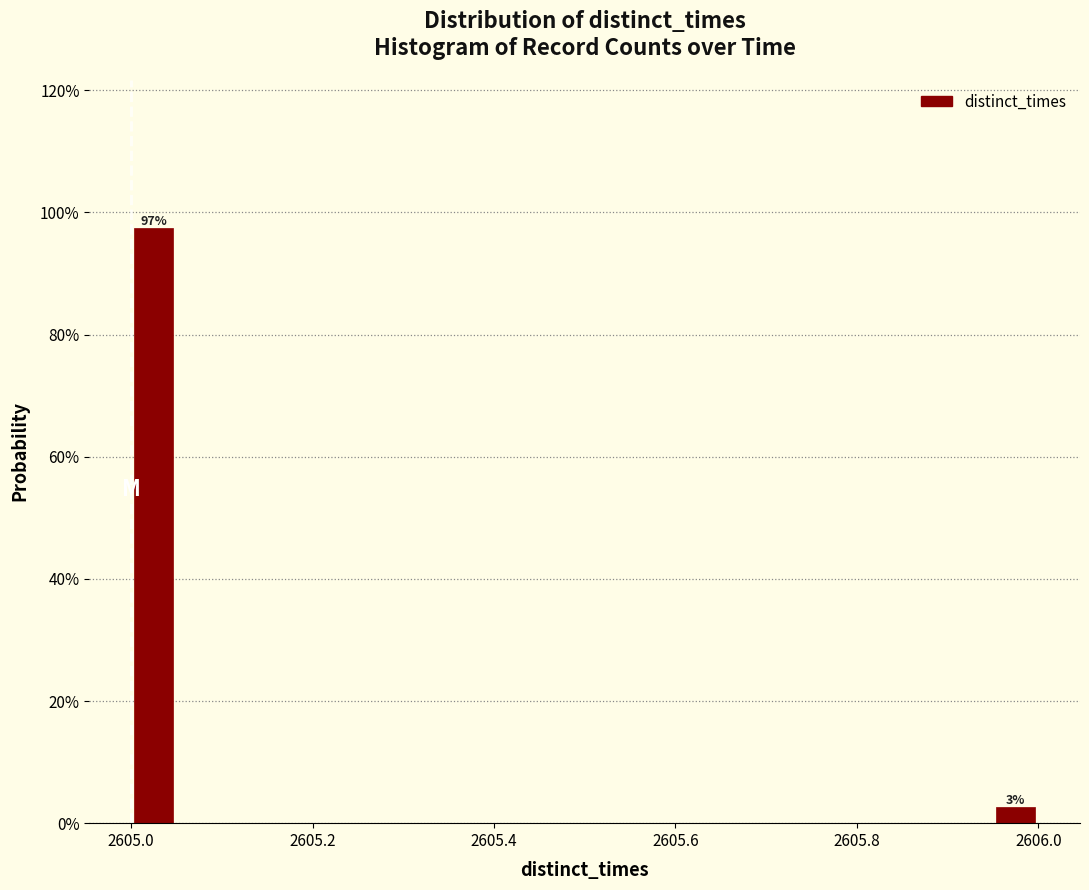

Around what value on the x-axis is the tallest bar? Give the approximate position of its centre, as read against the axis.

2605.02